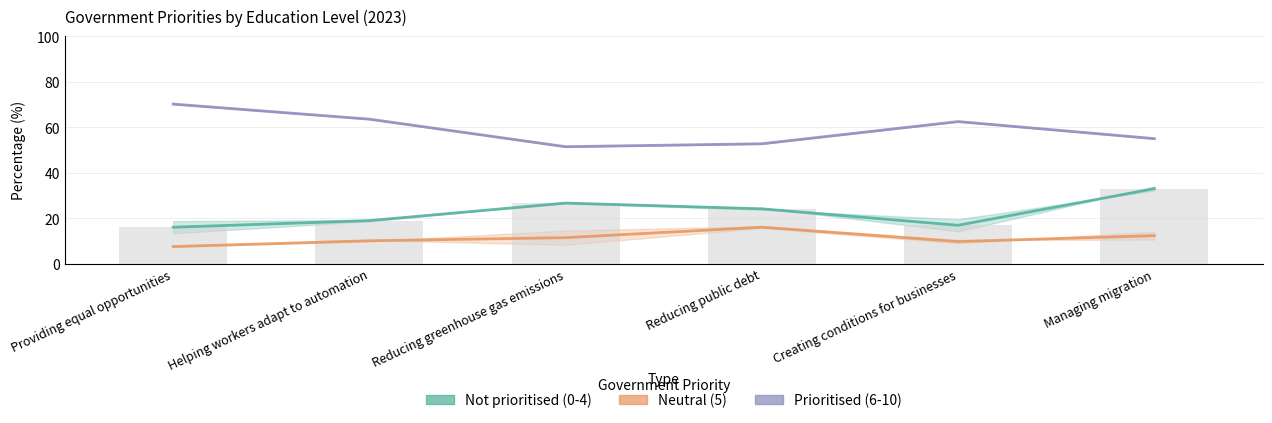

Is the value of Not prioritised (0-4) at Helping workers adapt to automation greater than the value of Prioritised (6-10) at Creating conditions for businesses?

No